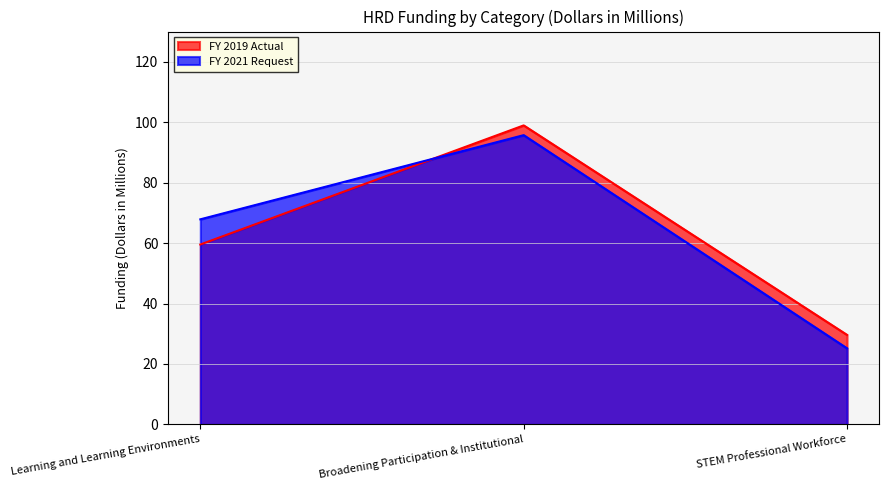

How many data points in FY 2021 Request are above 67?

2